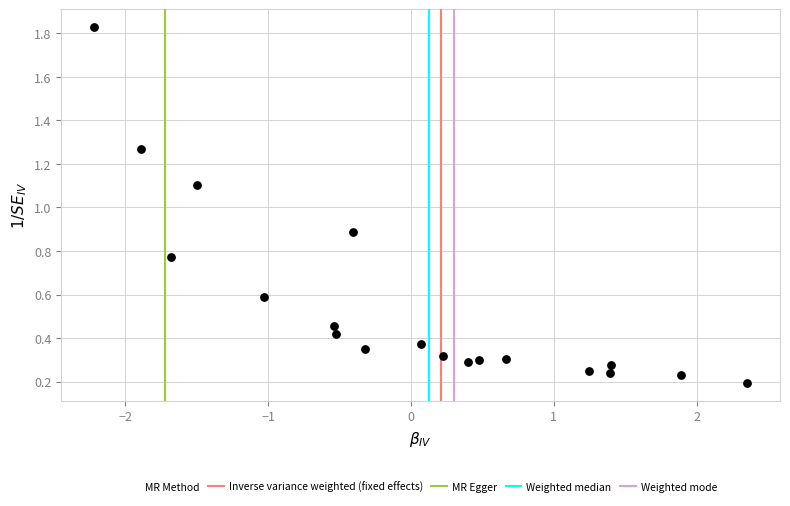

What is the range of Y values (max minus min)?

1.6